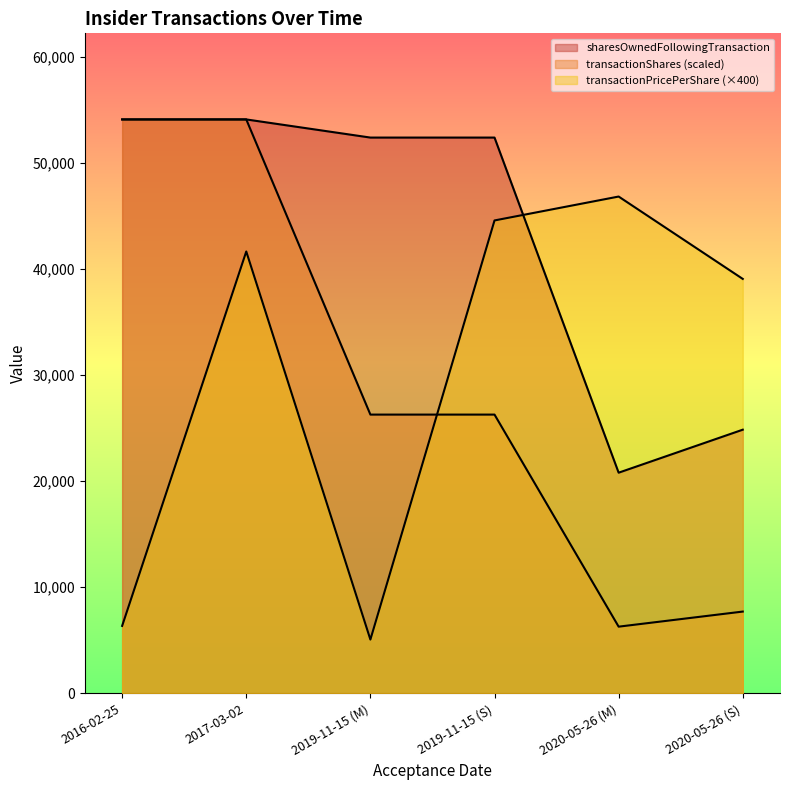

Which series has the largest range (max minus min)?

transactionShares